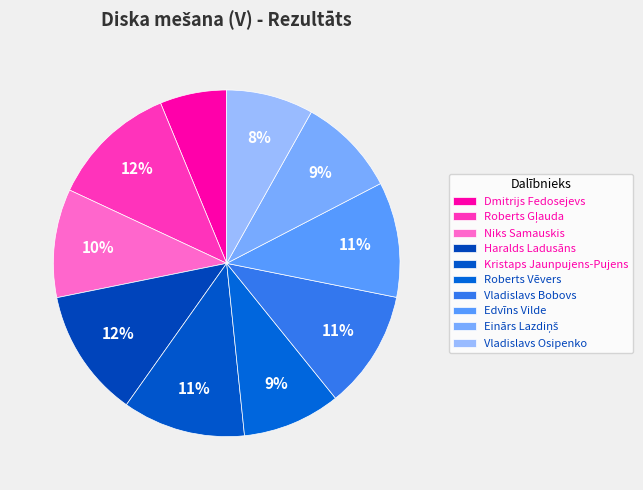

To the nearest percent, what is the difference between the Roberts Vēvers and Vladislavs Bobovs slice percentages?

2%